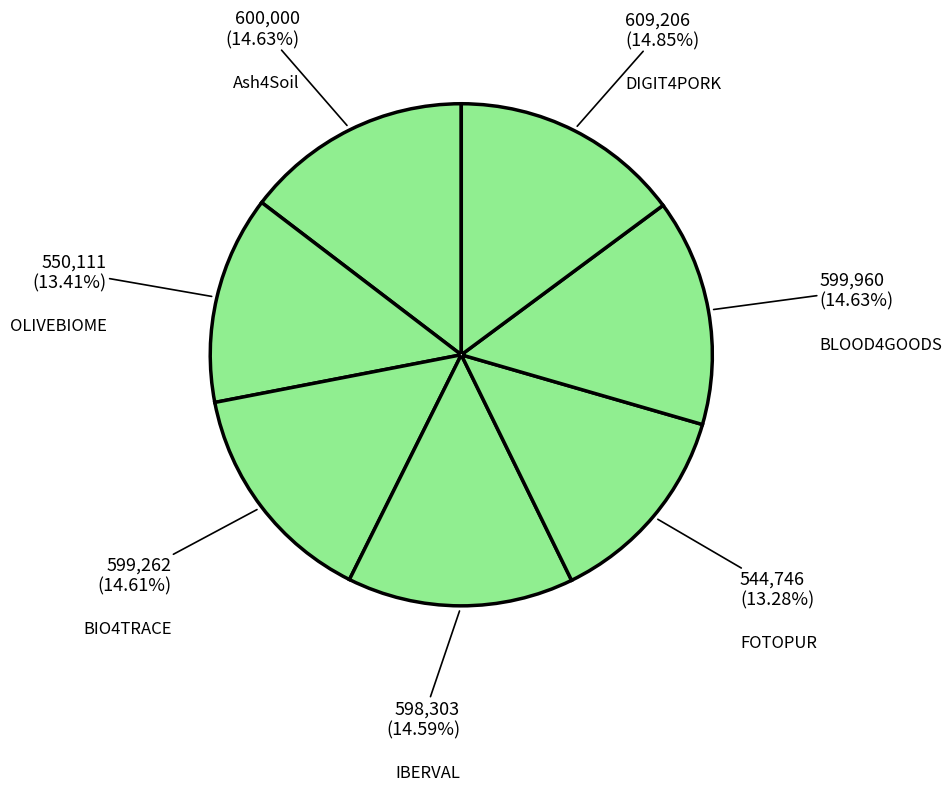

Rank the categories by value from highest to lowest.

DIGIT4PORK, Ash4Soil, BLOOD4GOODS, BIO4TRACE, IBERVAL, OLIVEBIOME, FOTOPUR